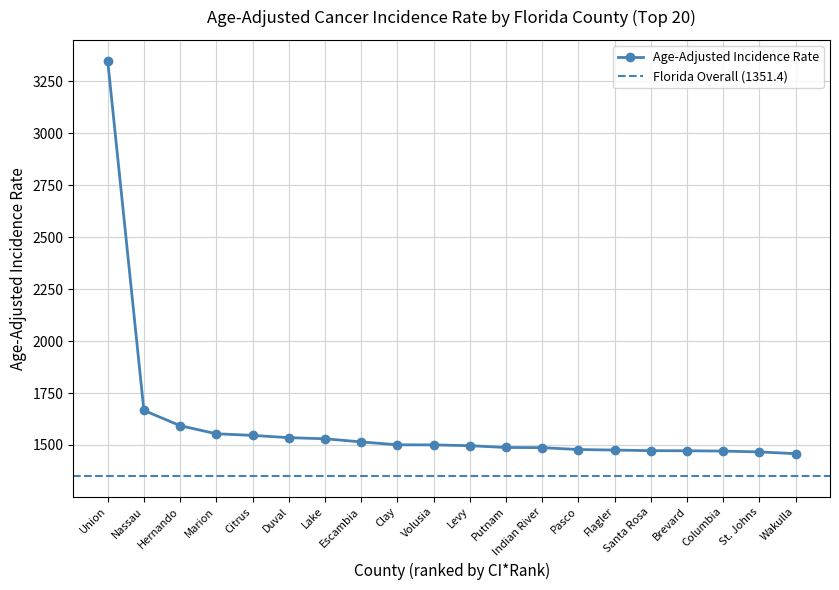

What value does the data have at Santa Rosa?

1472.6